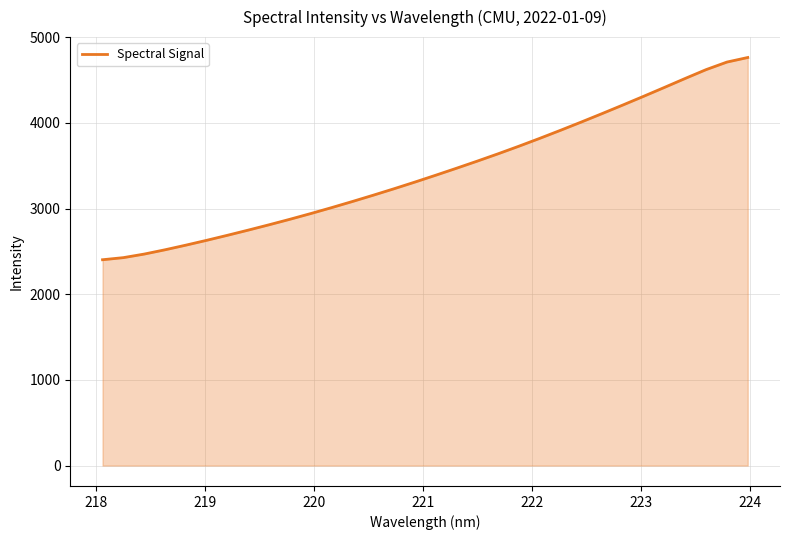

What is the greatest value displayed?

4763.9